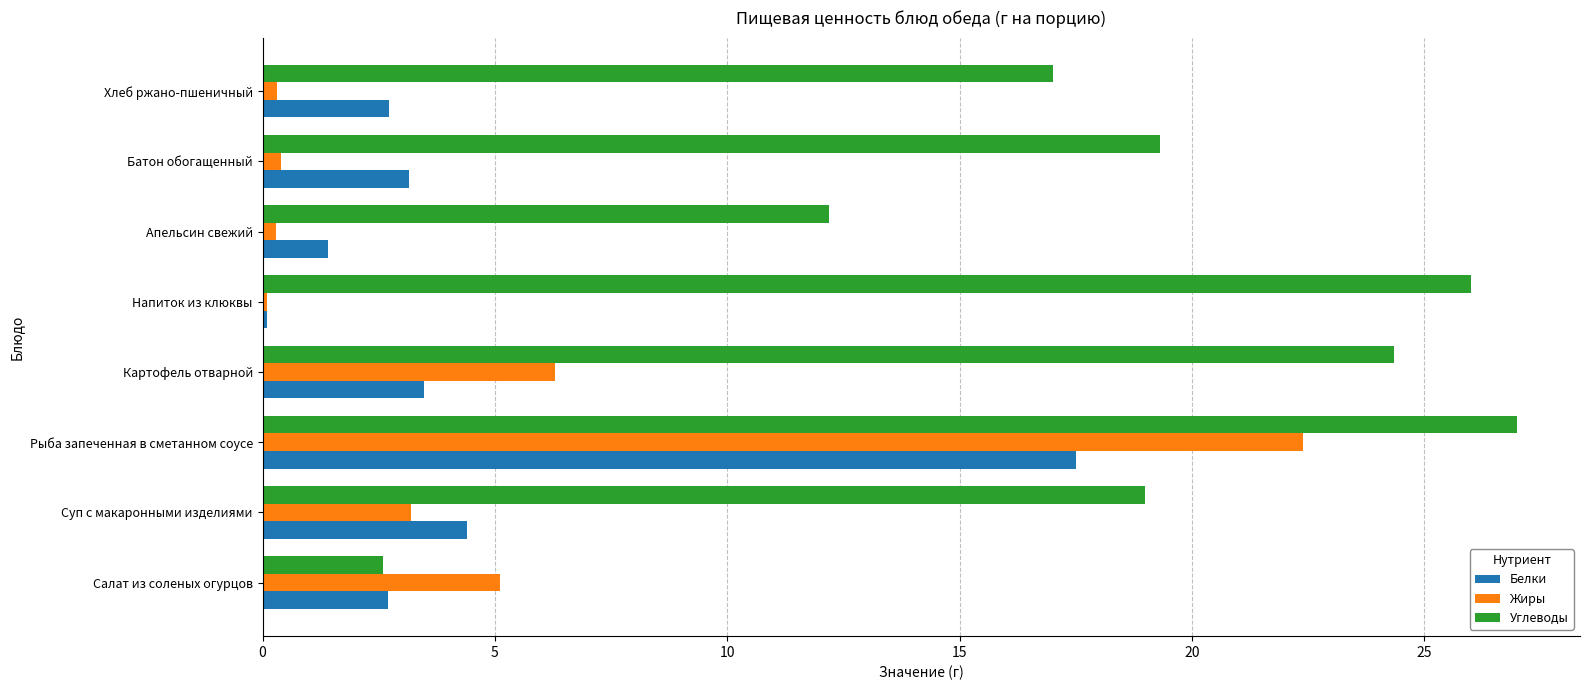

What is the difference between the second highest and minimum values in the Жиры series?

6.2